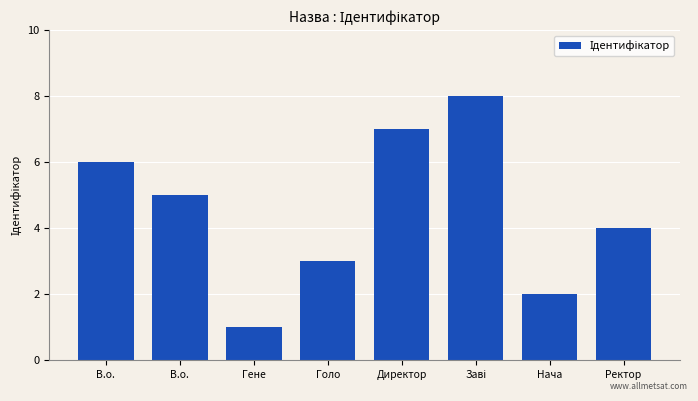

What is the greatest value displayed?

8